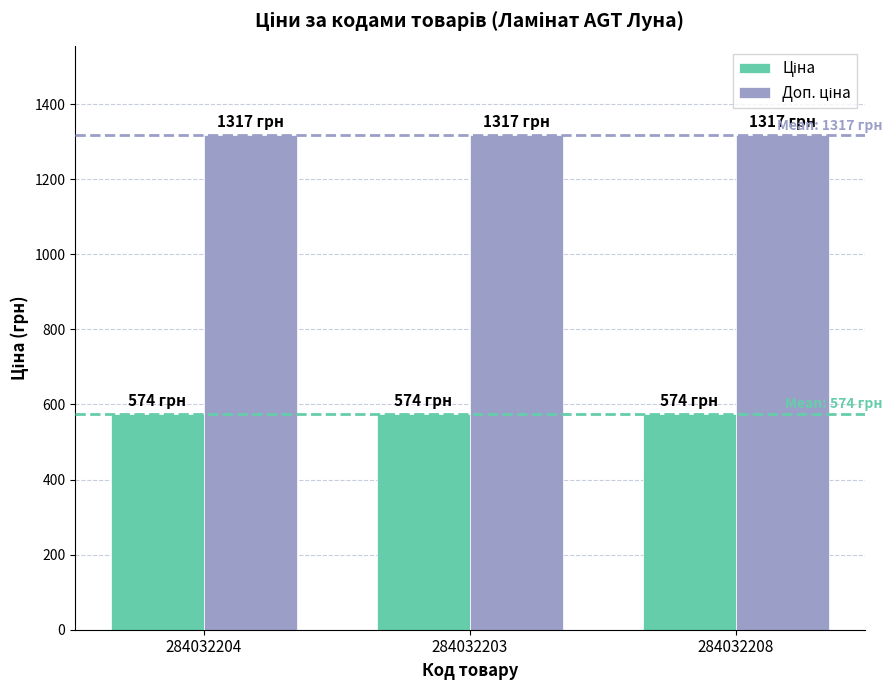

What is the total value across all series at 284032203?

1891.2